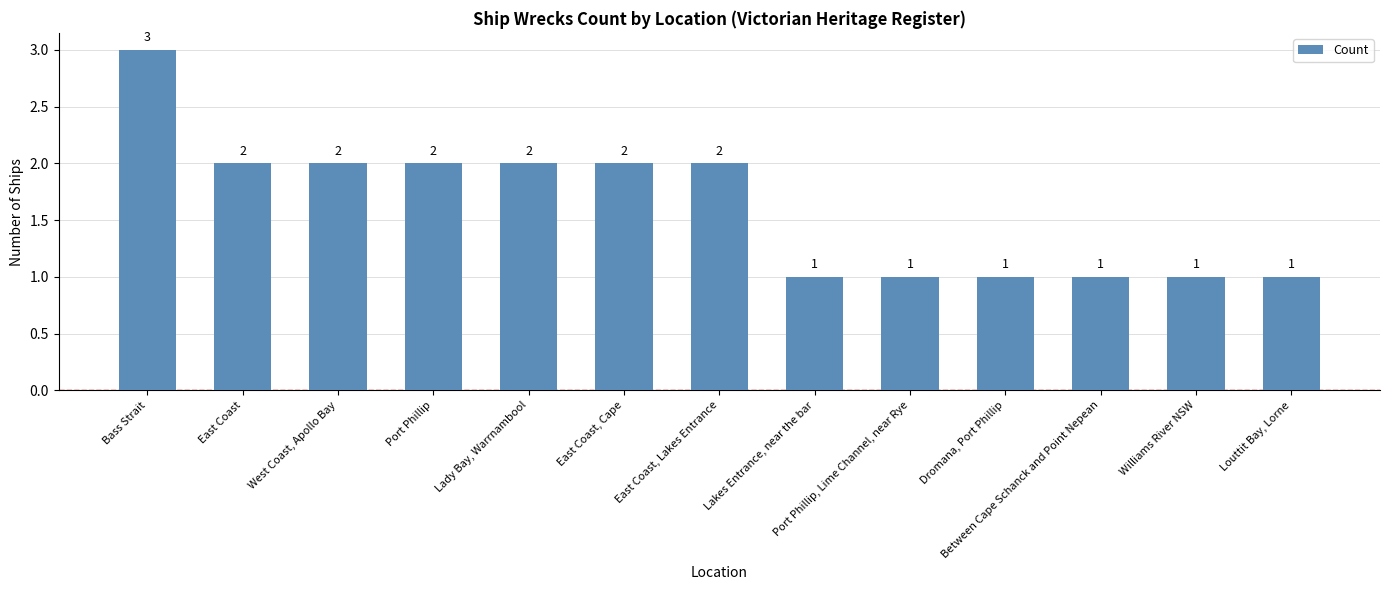

Which label corresponds to the largest value in the chart?

Bass Strait